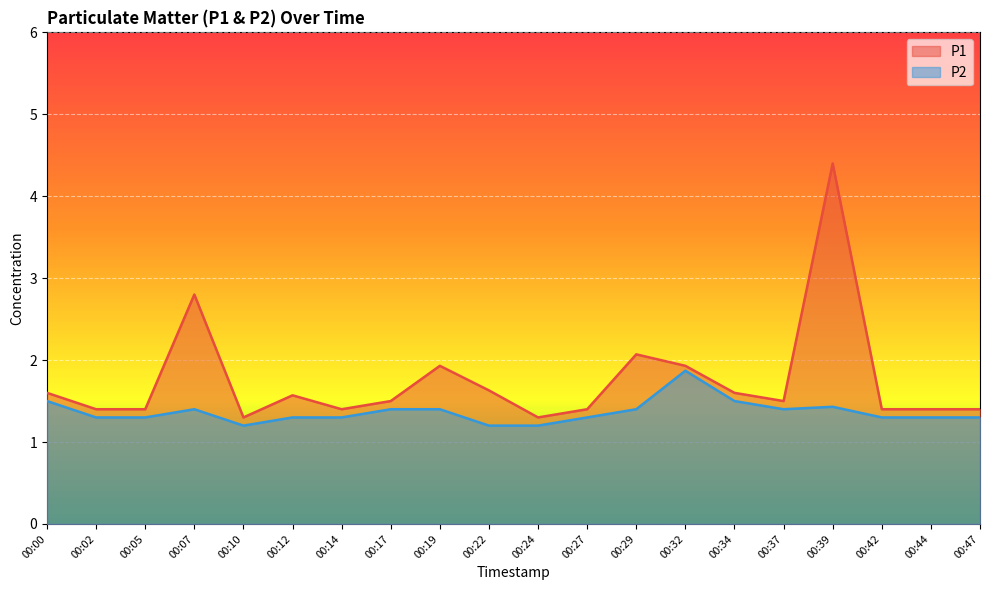

Which series has the largest range (max minus min)?

P1